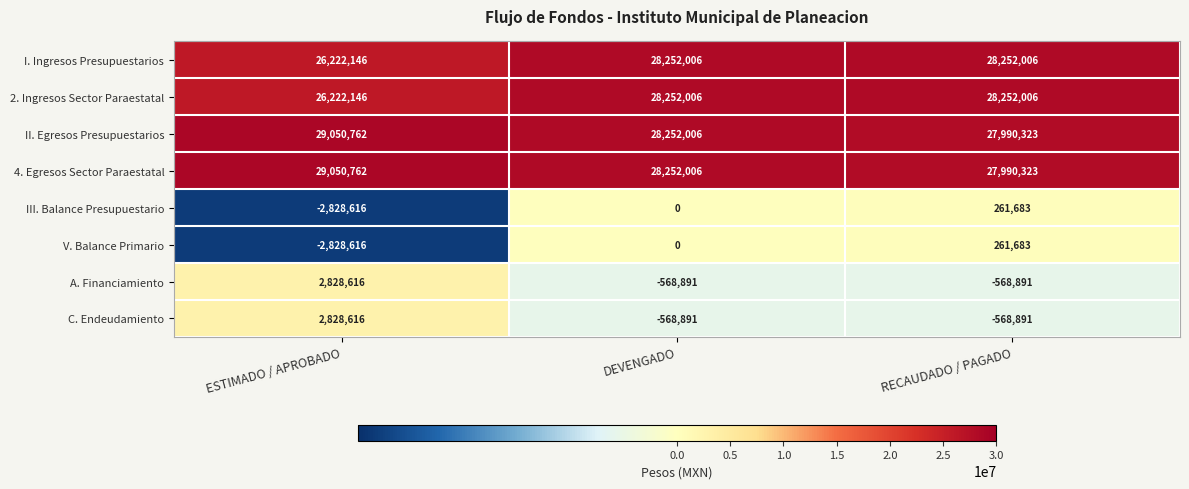

The II. Egresos Presupuestarios series shows 28252006 at DEVENGADO. True or false?

True